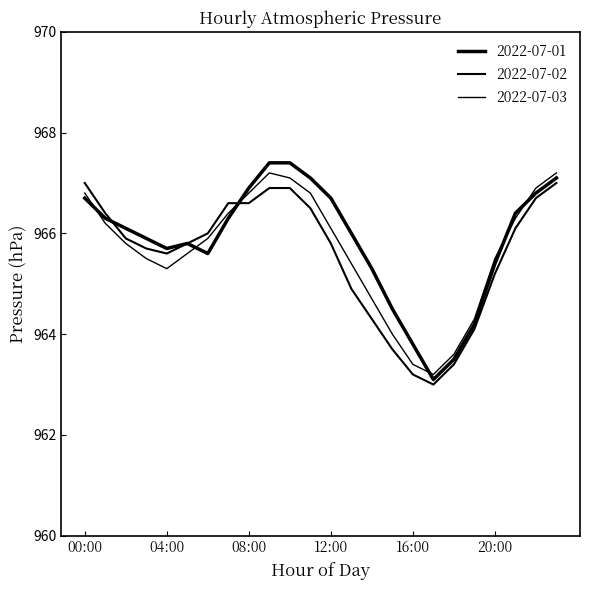

How many lines are shown in the chart?

3